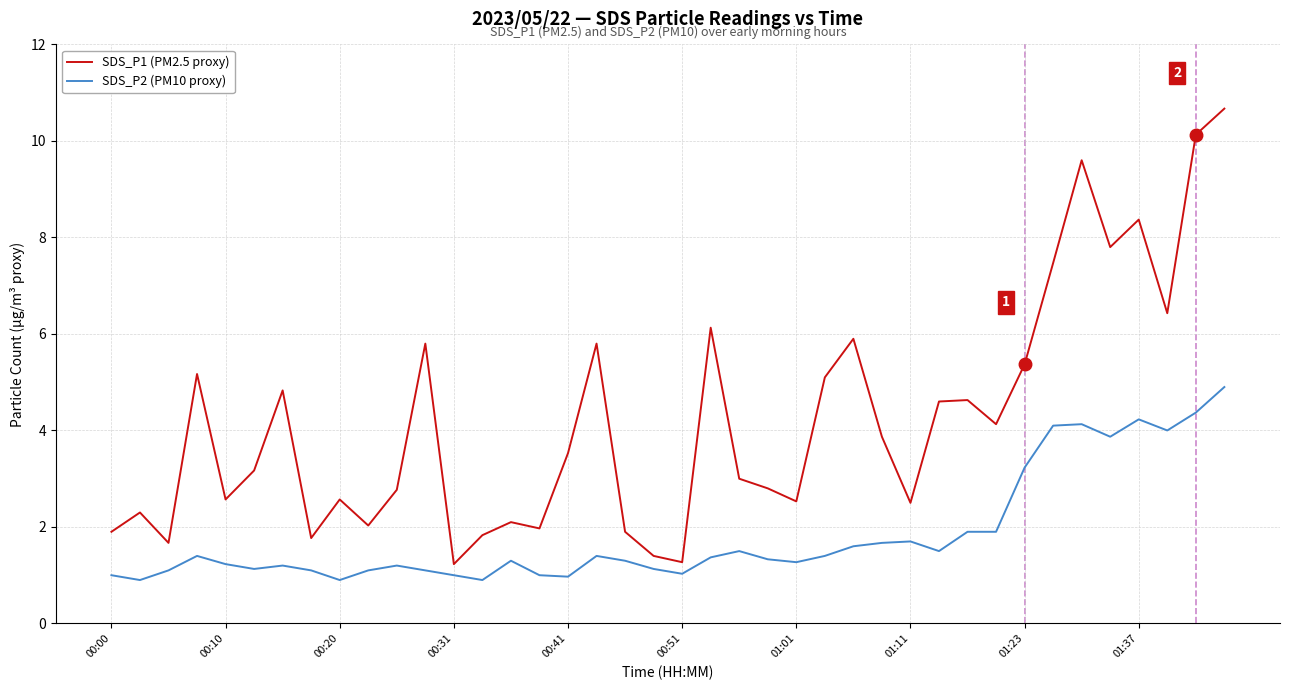

List the series in order of their overall mean, lowest first.

SDS_P2 (PM10 proxy), SDS_P1 (PM2.5 proxy)